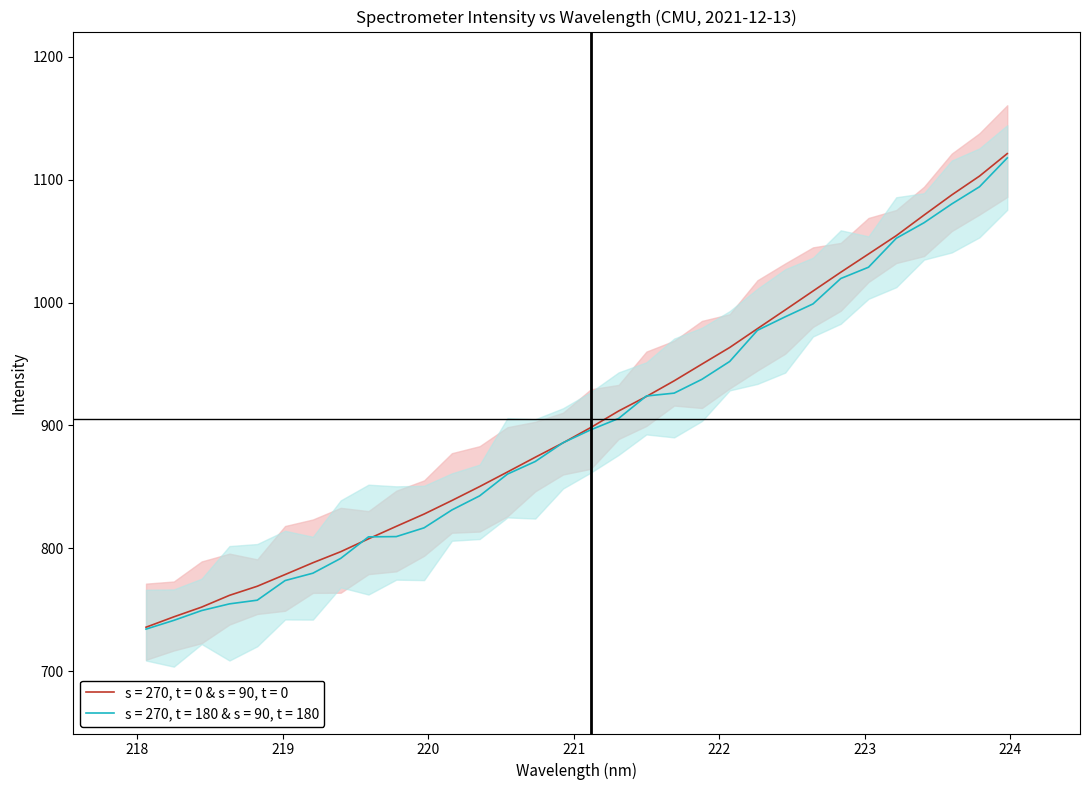

What is the lowest value of the s = 270, t = 0 & s = 90, t = 0 series?

735.7